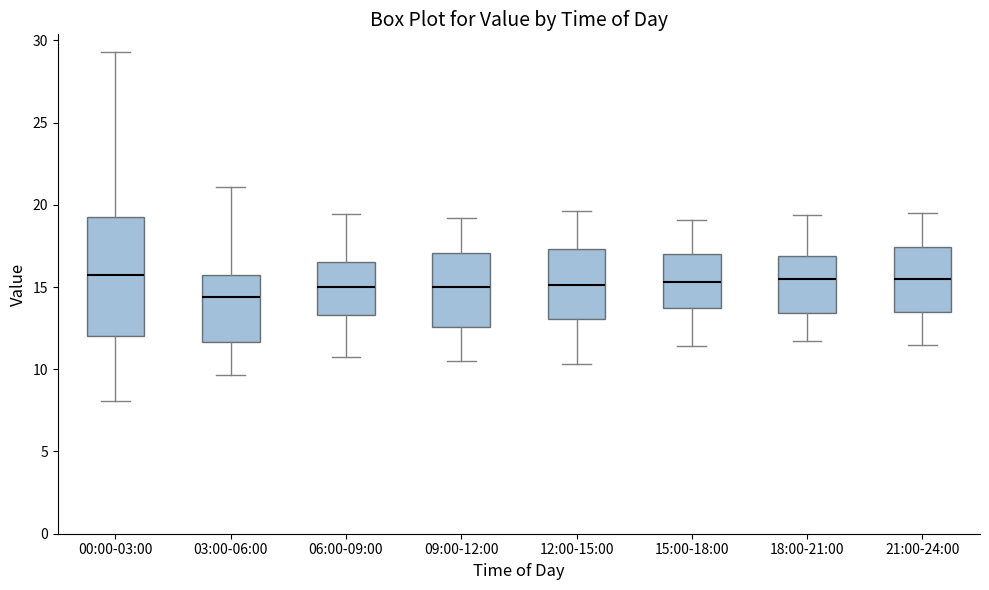

Where is the upper edge of the box for 06:00-09:00 on the y-axis? The values are not printed on the chart, so give them approximately, as read against the axis.

16.5